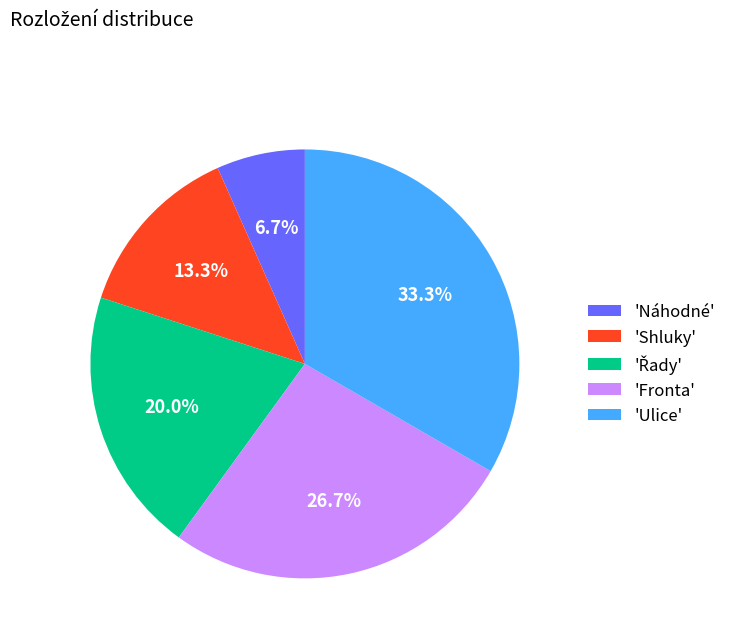

Approximately how many times larger is the value at 'Shluky' compared to 'Náhodné'?

2.0